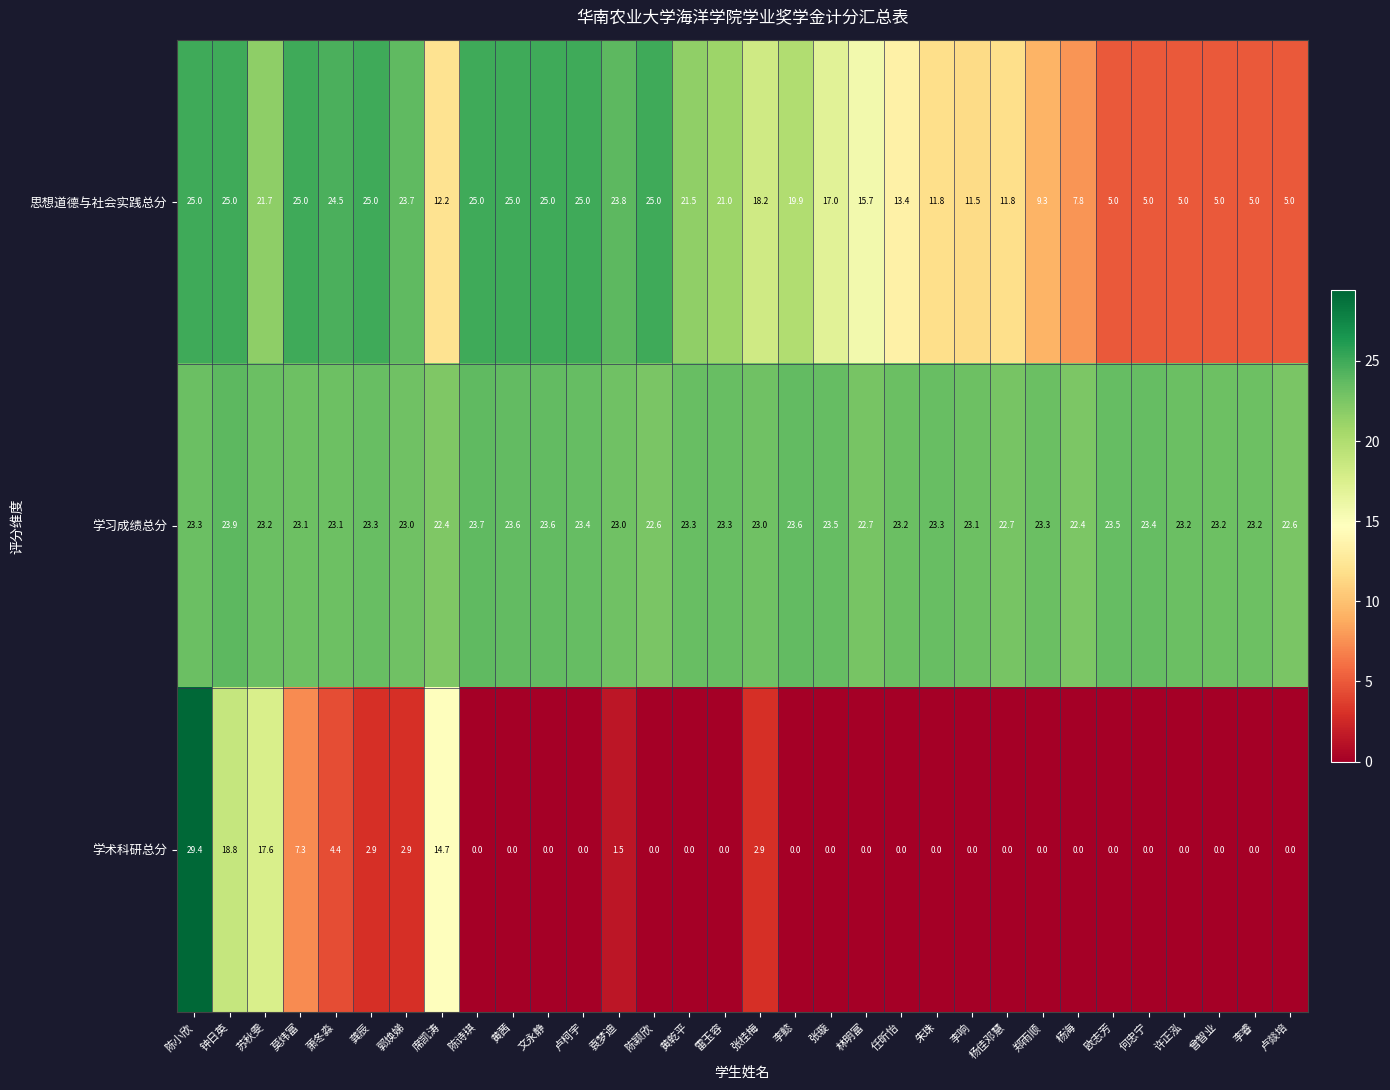

What is the average value of the 学术科研总分 series?

3.2